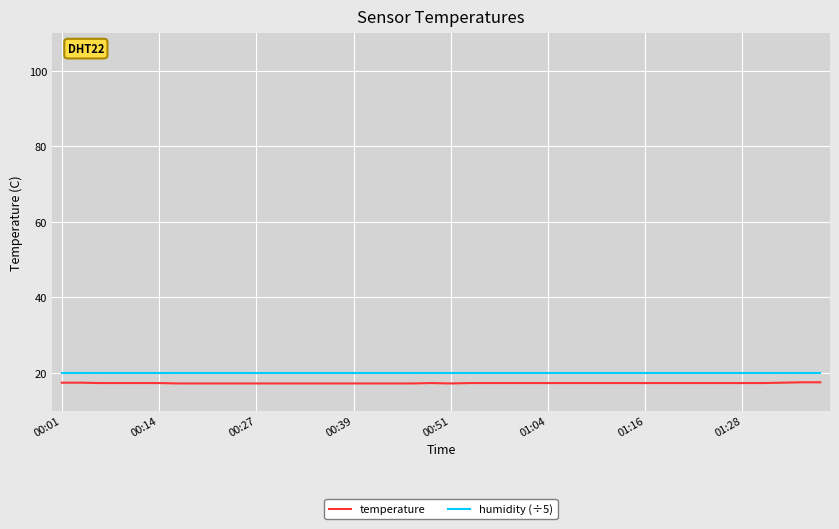

What is the smallest value displayed?

17.2